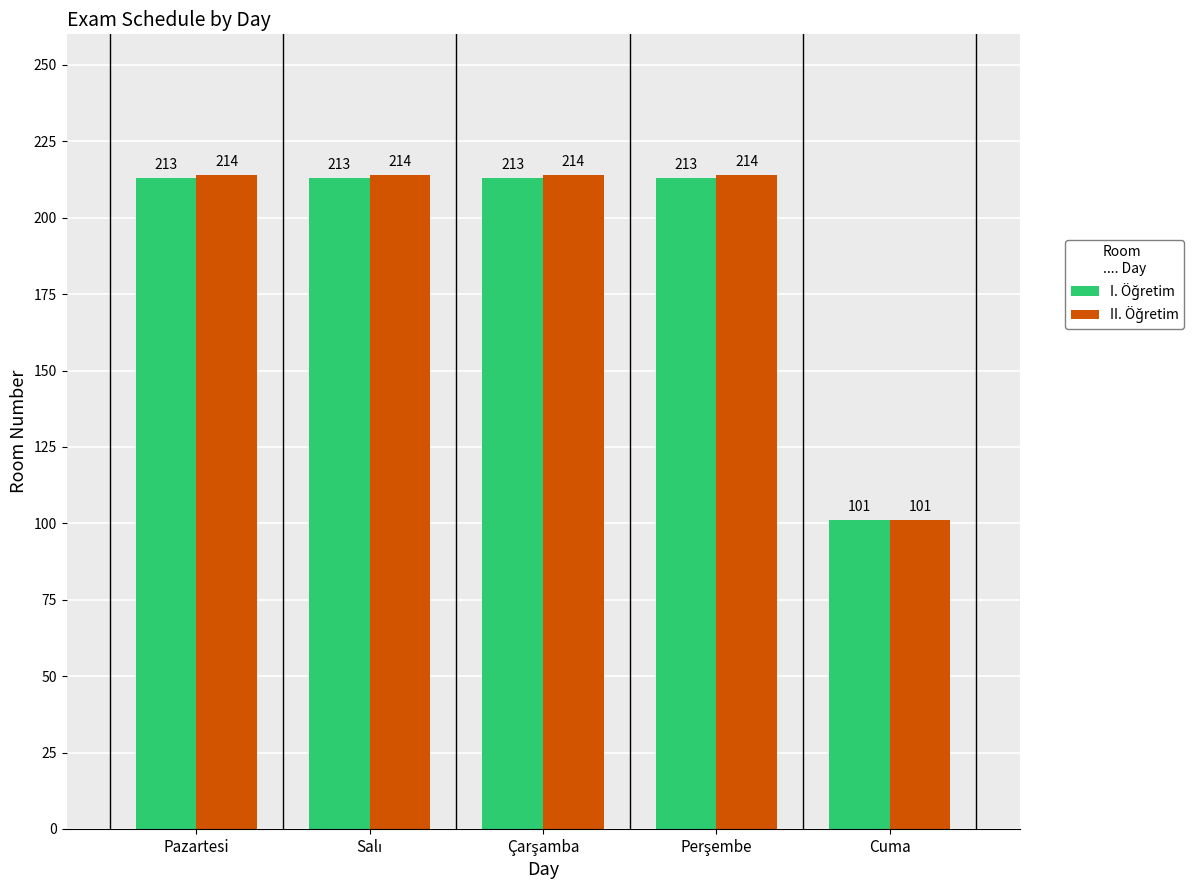

What is the smallest value displayed?

101